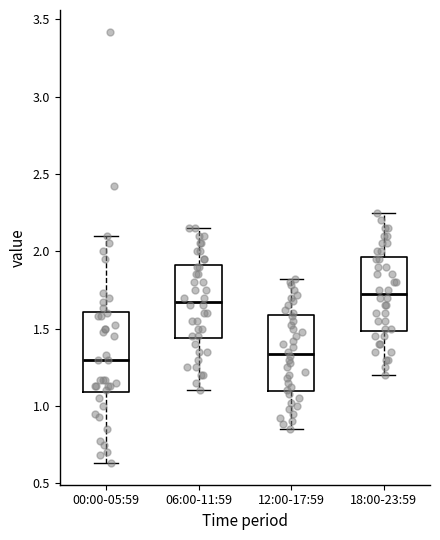

Reading left to right, read every box against the y-axis: the position of its median line, the range the box covers, and the ends of its whiskers. The values are not printed on the chart, so give them approximately, as read against the axis.

00:00-05:59: median 1.30, box 1.10 to 1.60, whiskers 0.65 to 2.10
06:00-11:59: median 1.70, box 1.45 to 1.90, whiskers 1.10 to 2.15
12:00-17:59: median 1.35, box 1.10 to 1.60, whiskers 0.85 to 1.80
18:00-23:59: median 1.75, box 1.50 to 1.95, whiskers 1.20 to 2.25